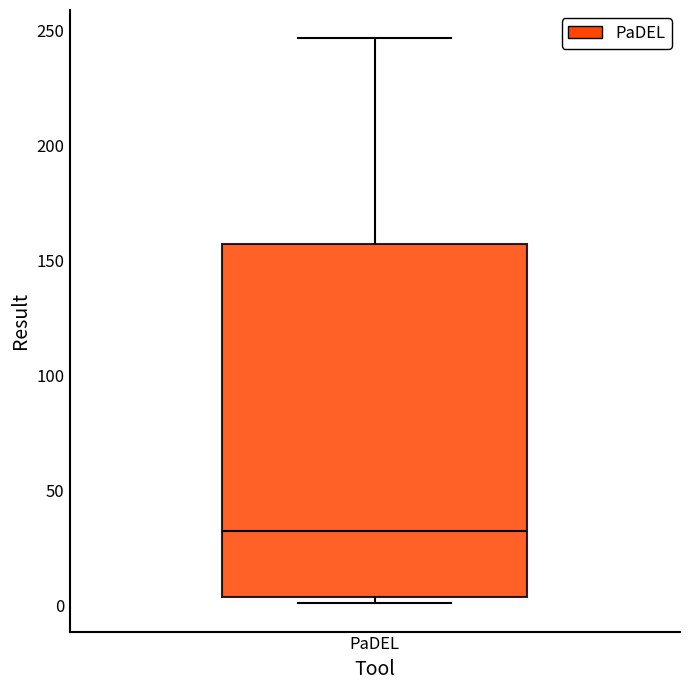

Read this box plot against the y-axis: the position of the median line, the range covered by the box, and the ends of both whiskers. The values are not printed on the chart, so give them approximately, as read against the axis.

median 30, box 5 to 155, whiskers 0 to 245